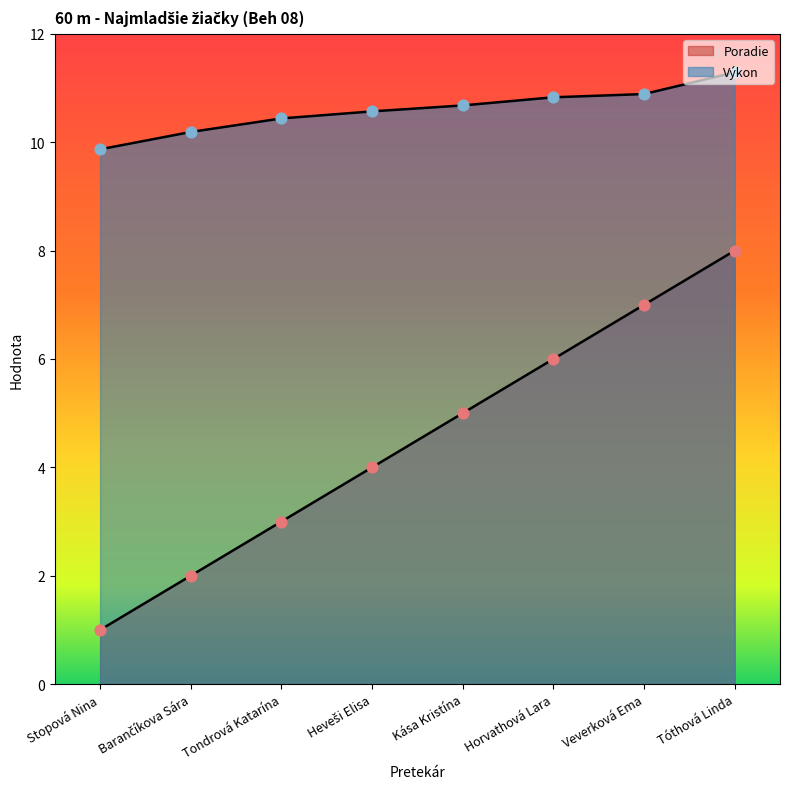

Which series reaches the maximum Y coordinate?

Výkon